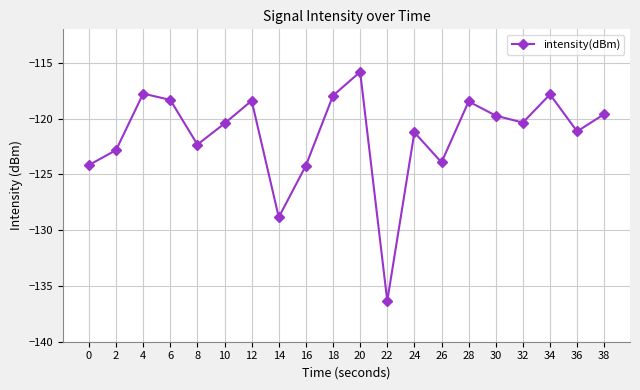

How many lines are shown in the chart?

1